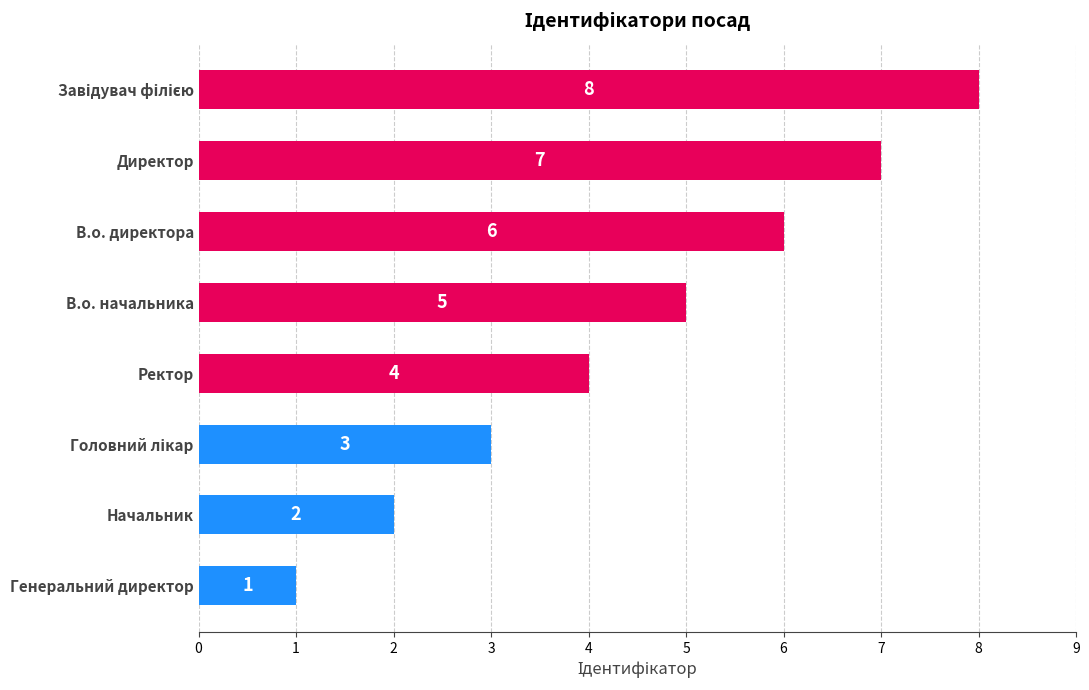

What is the change in value from Ректор to Директор?

+3